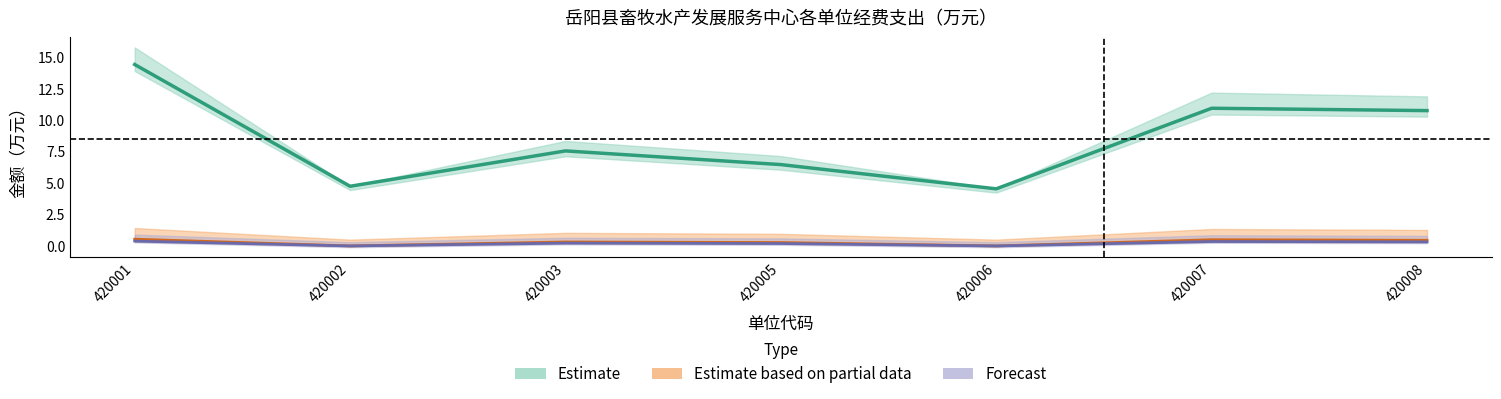

The 公务接待费 series shows 0.5 at 420007. True or false?

False